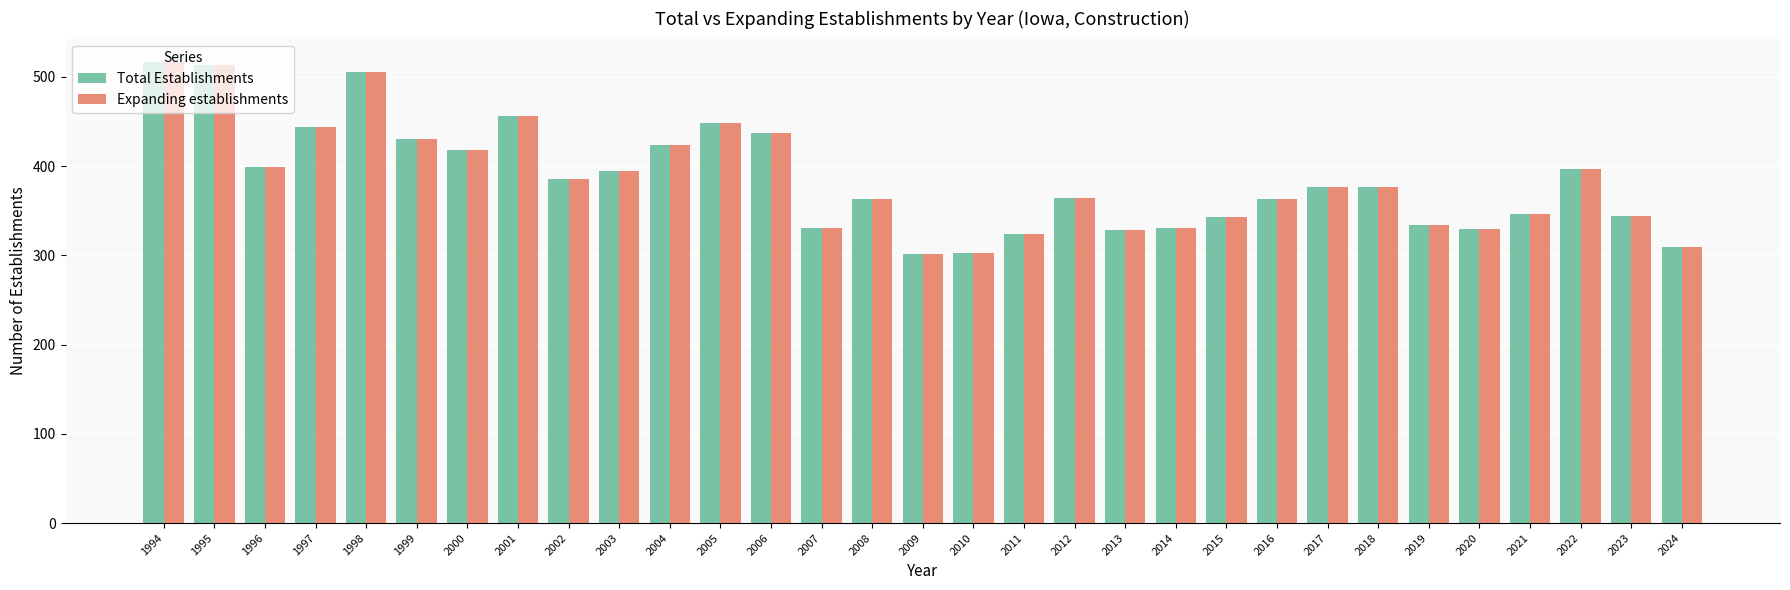

How many bars are there in each group?

2